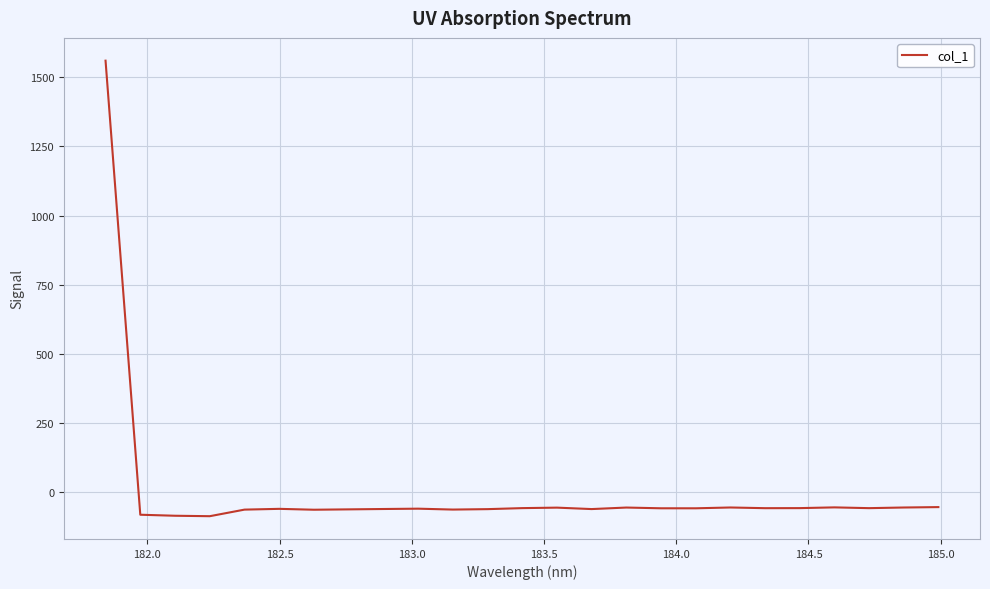

What is the average value?

3.3